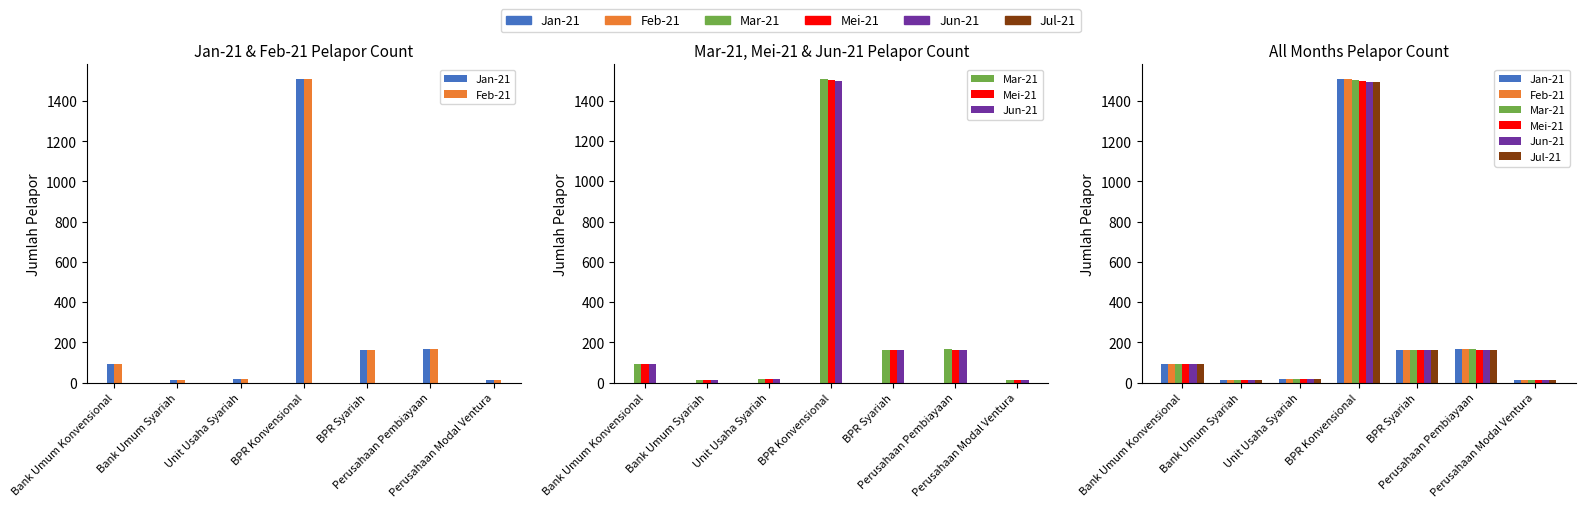

What is the maximum value for Jun-21?

1497